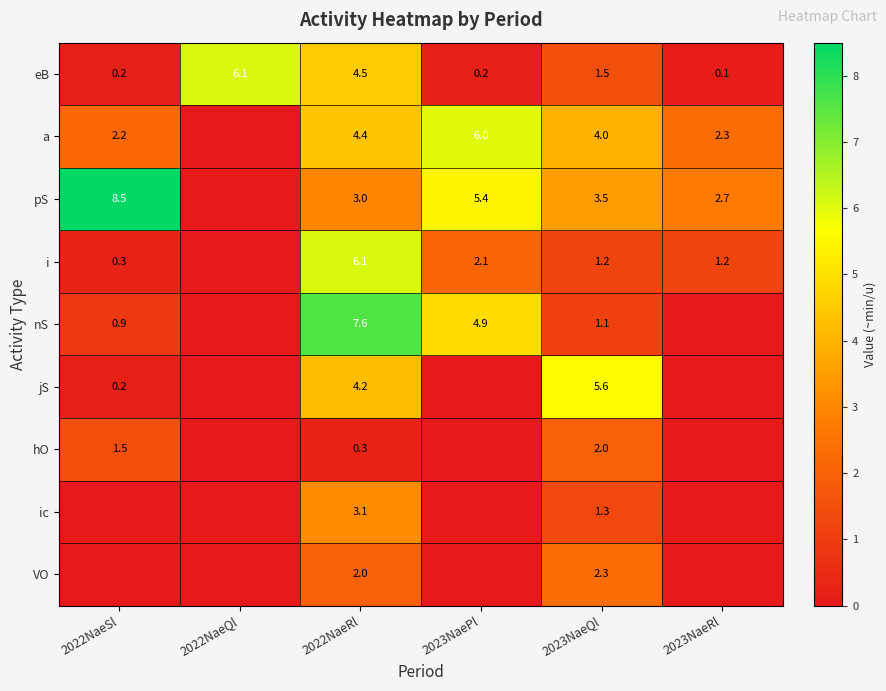

What is the difference between the maximum and minimum values in the eB series?

6.0